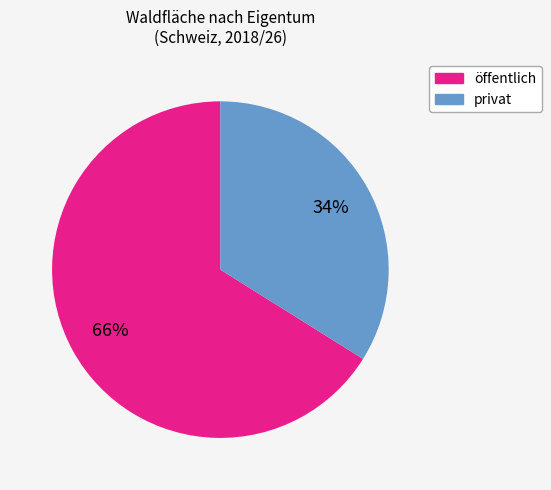

What is the ratio of the value at öffentlich to the value at privat?

1.9